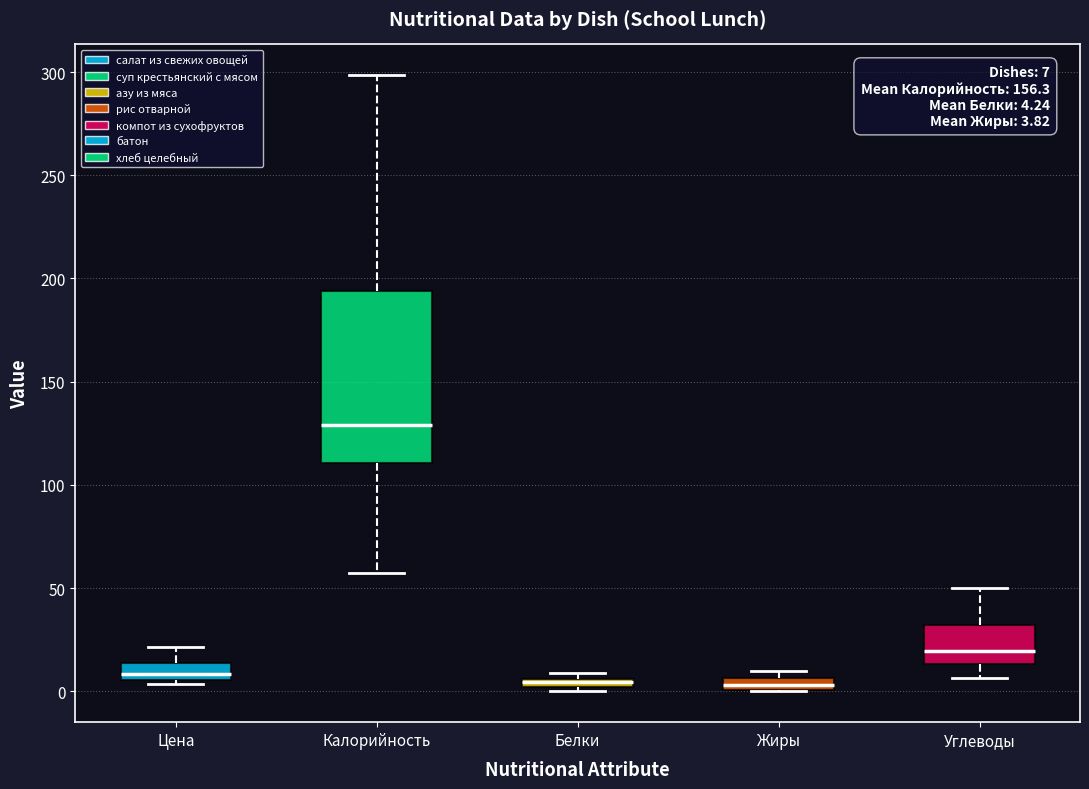

Which box is the tallest, from its lower edge to its upper edge?

Калорийность